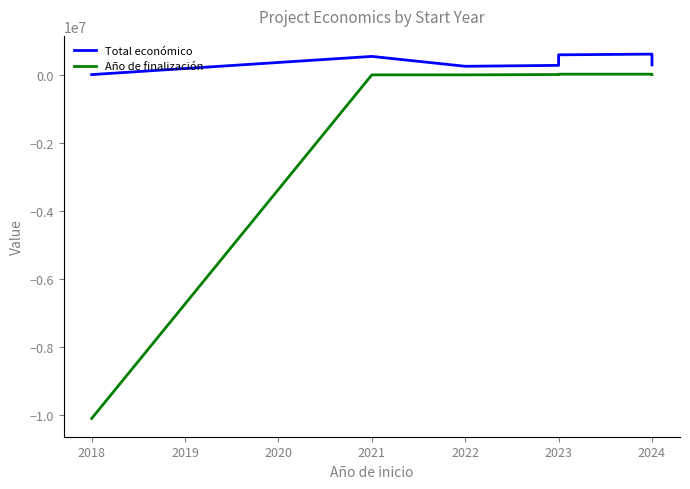

Which series has the largest total across all categories?

Total económico